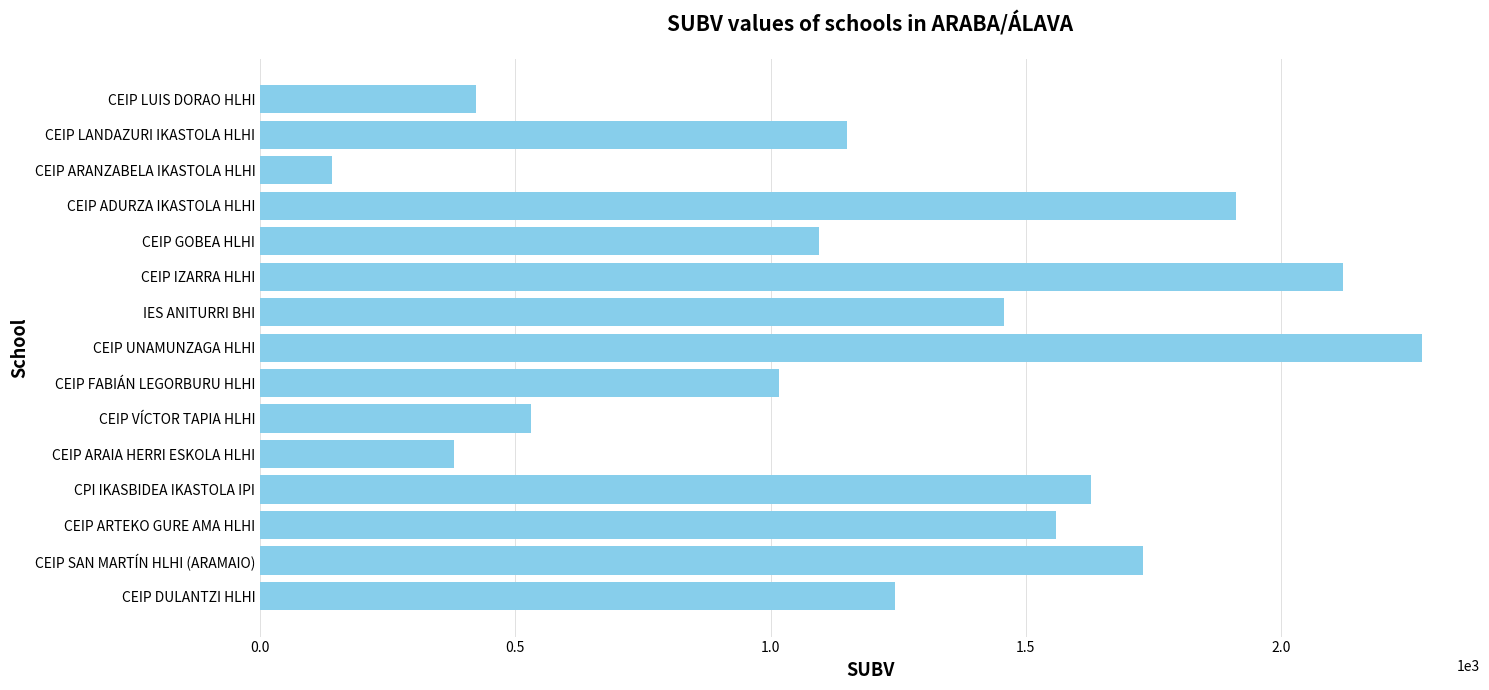

What is the difference between the maximum and minimum values?

2135